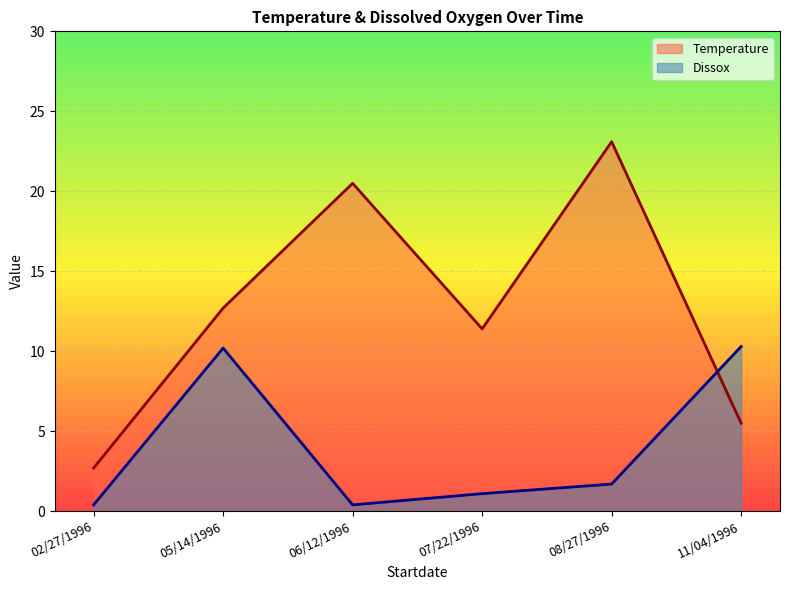

What are all the series names shown in the legend?

Temperature, Dissox